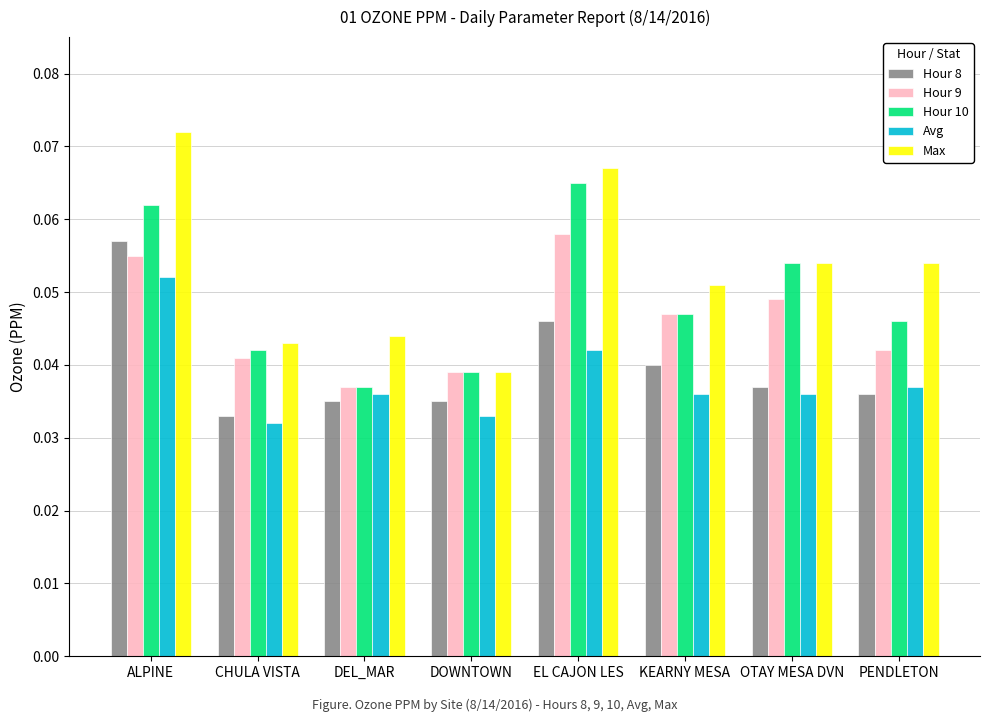

Which series changed the most between ALPINE and KEARNY MESA?

Max